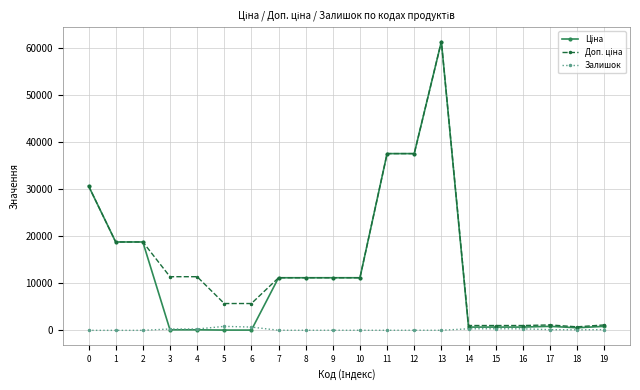

What is the greatest value displayed?

61434.3